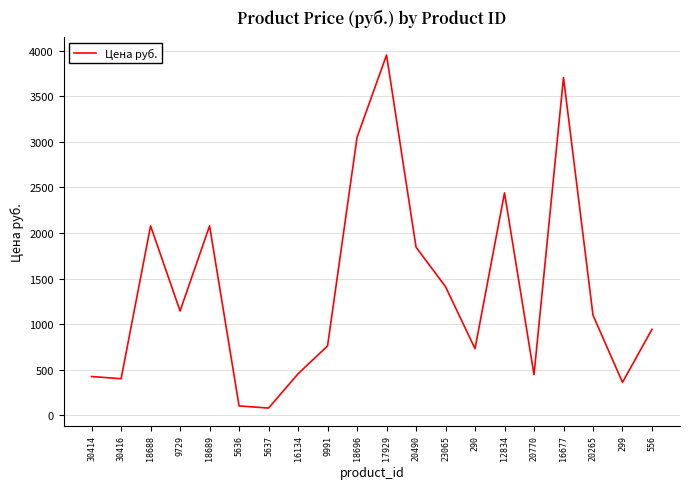

Does the chart have visible grid lines?

Yes